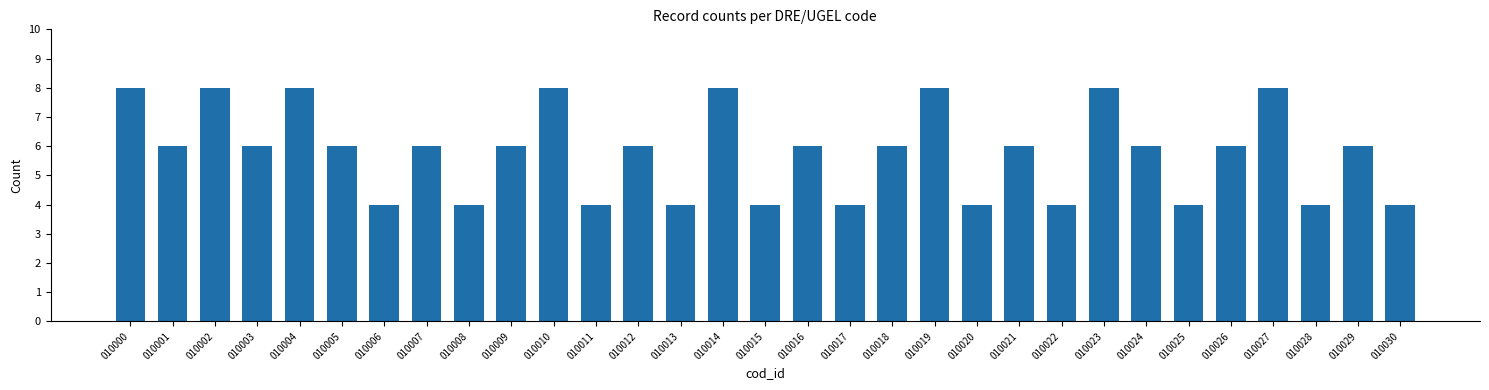

What is the sum of all values?

180